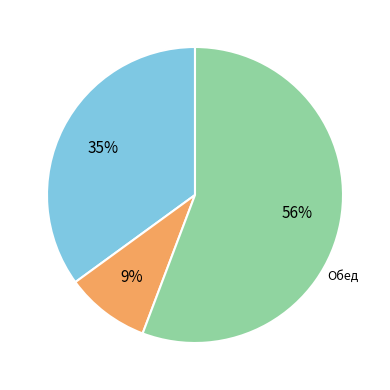

To the nearest percent, what is the difference between the largest and smallest slice percentages?

47%